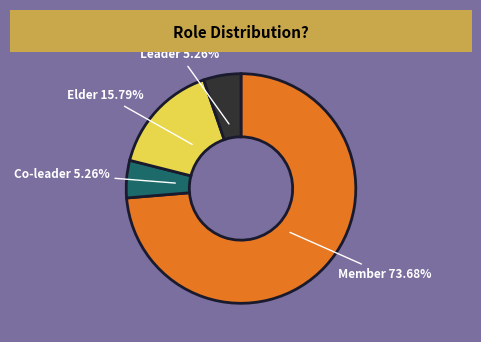

Which slice is the largest?

Member